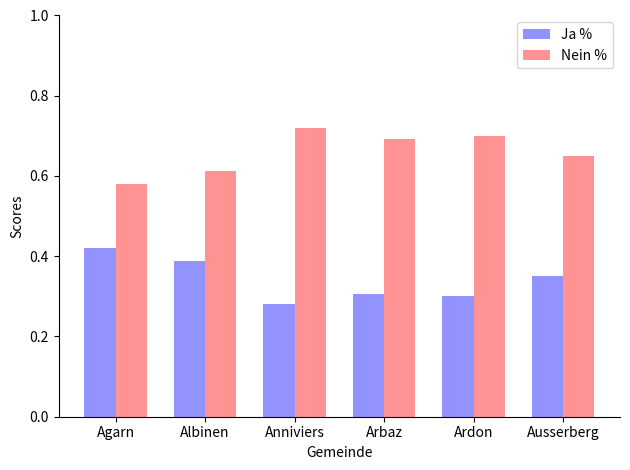

What is the difference between the maximum and minimum values in the Nein % series?

0.1